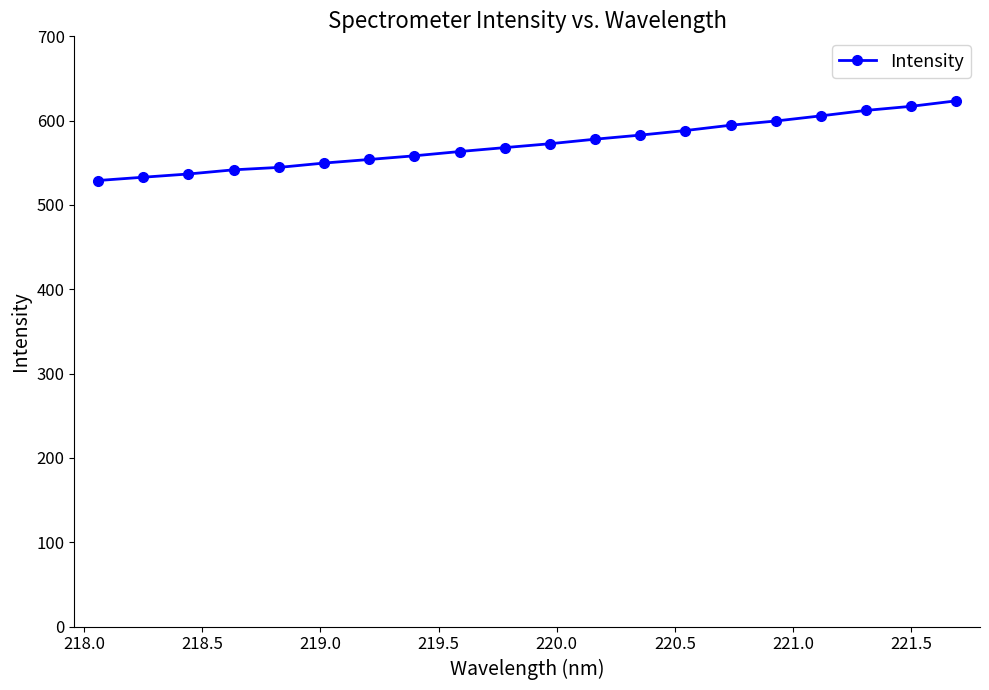

What is the value of the 13th point from the left?

582.9